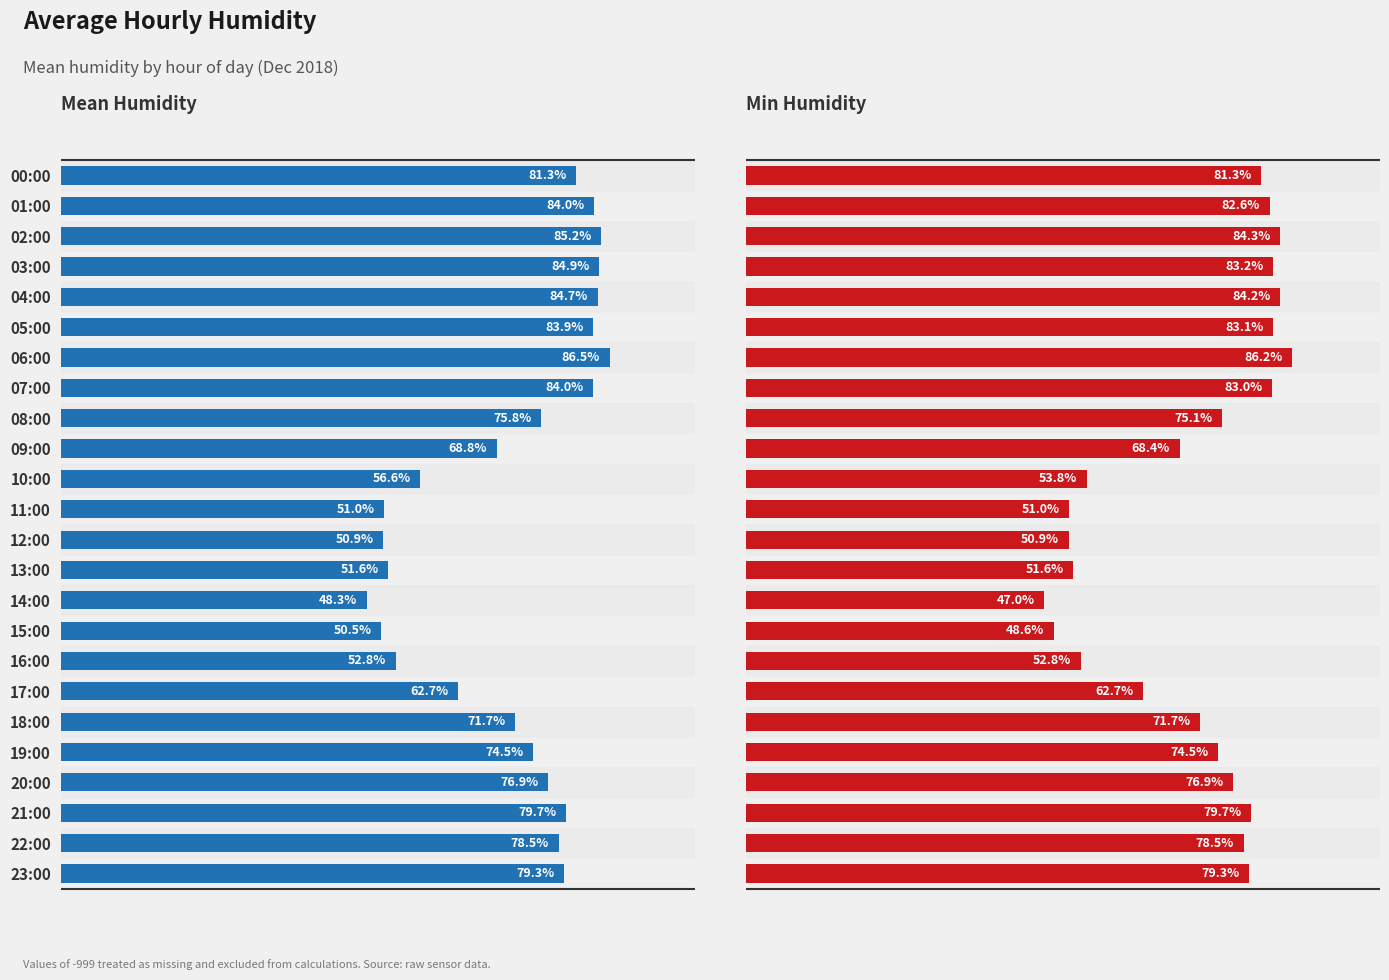

What is the sum of the Min Humidity values at 00:00 and 20:00?

158.2